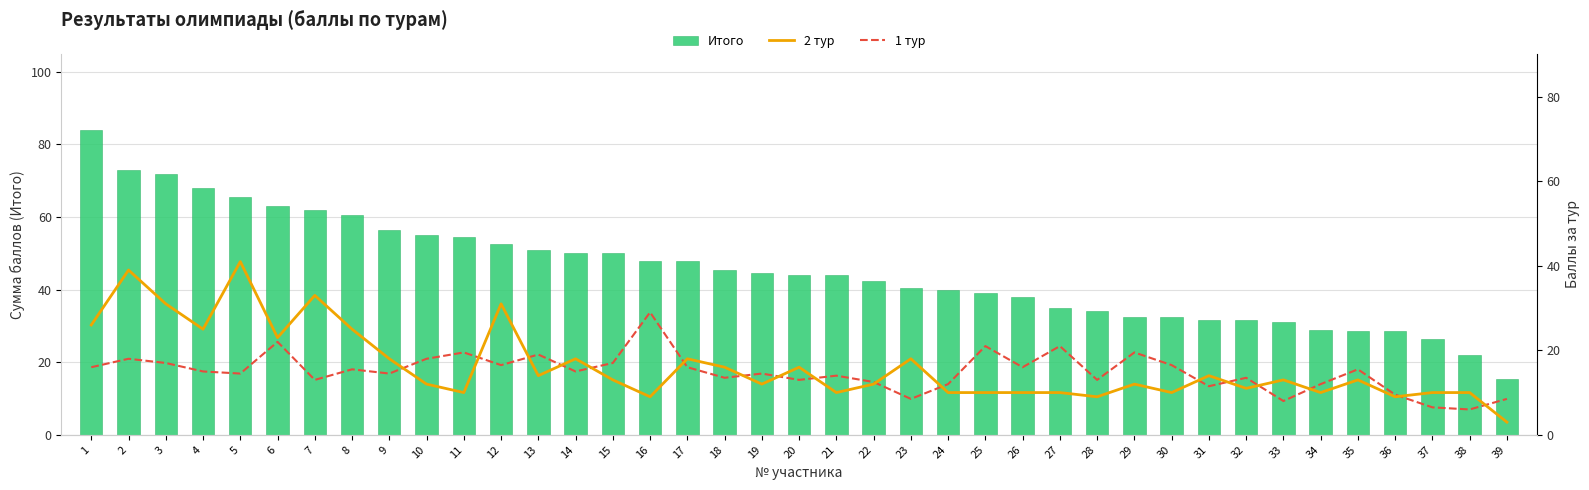

Between 21 and 35, which series saw the biggest shift?

Итого